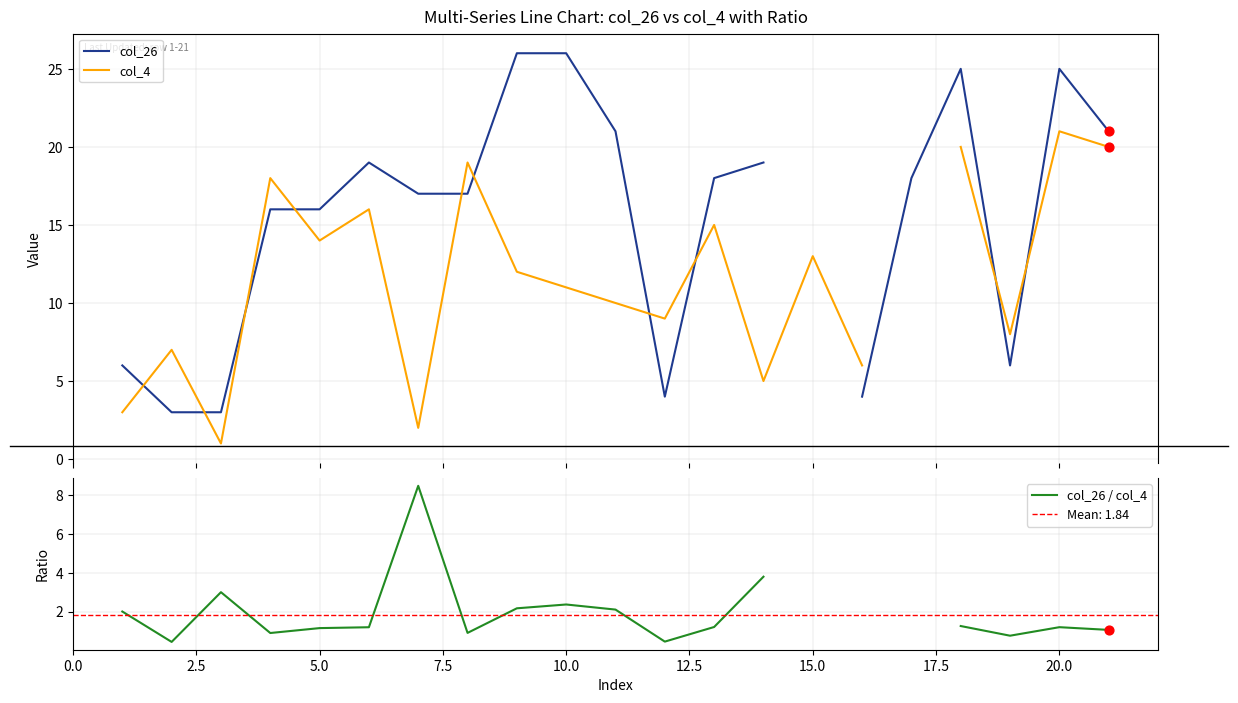

Which series reaches the maximum Y coordinate?

col_26